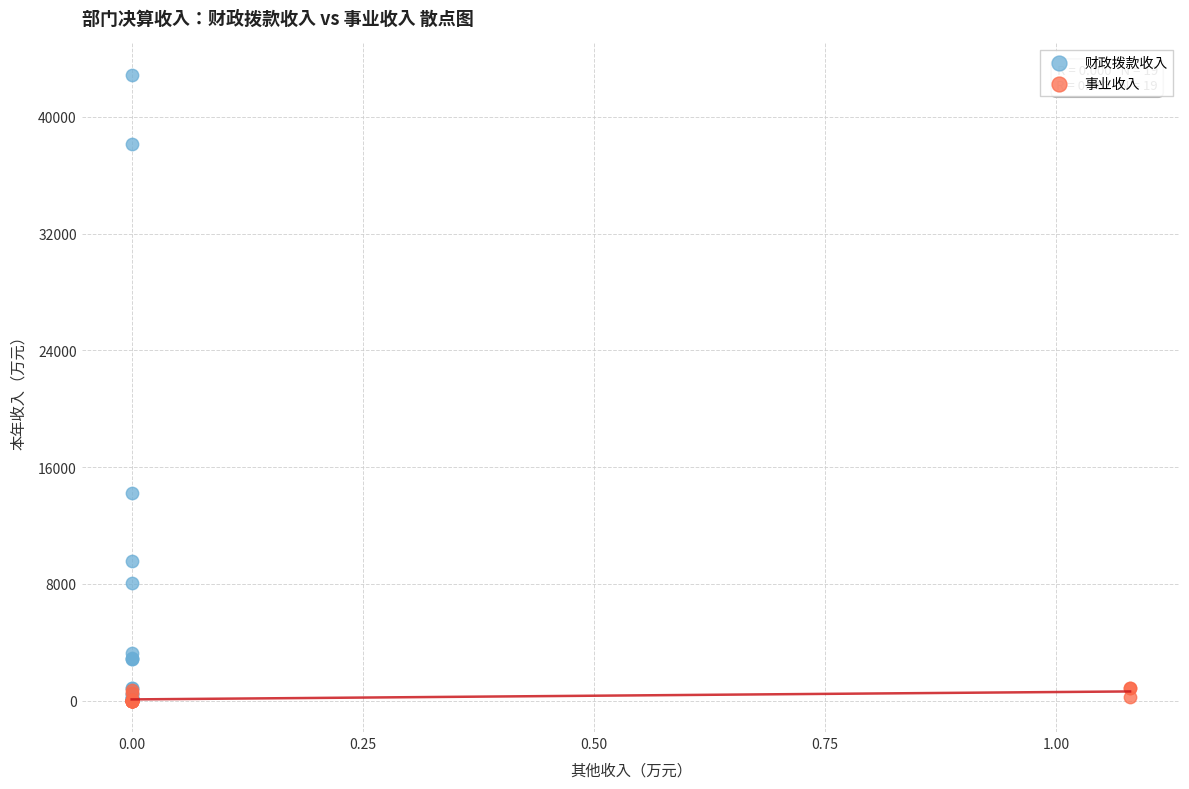

Which series has the widest spread of Y values?

财政拨款收入